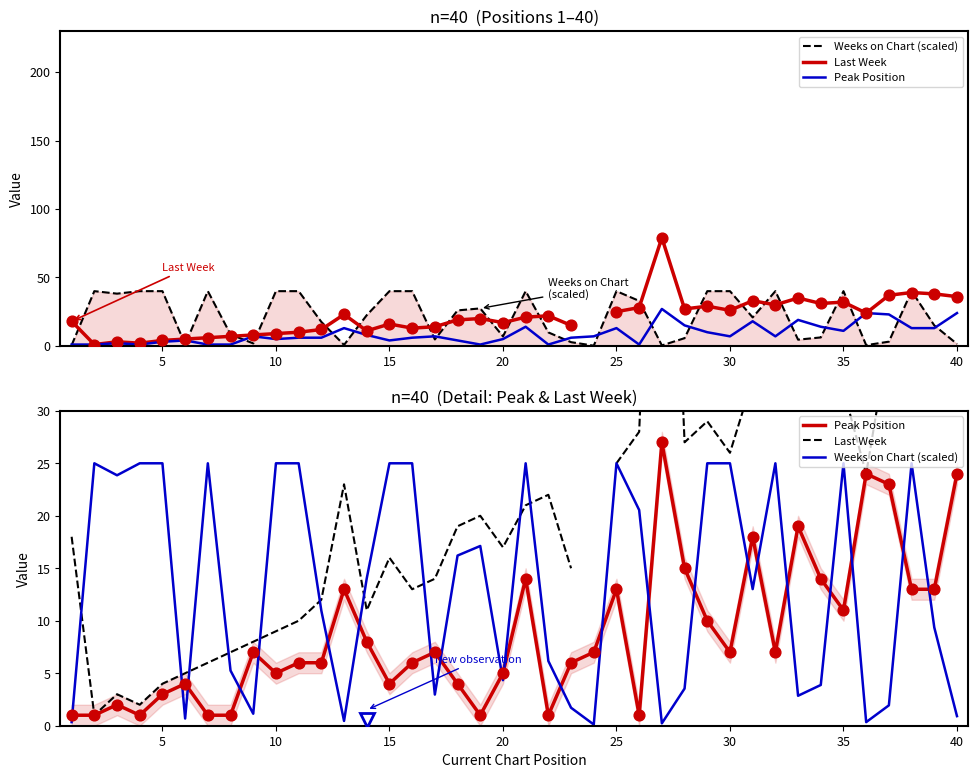

Which series has the largest Y range (max minus min)?

Last Week